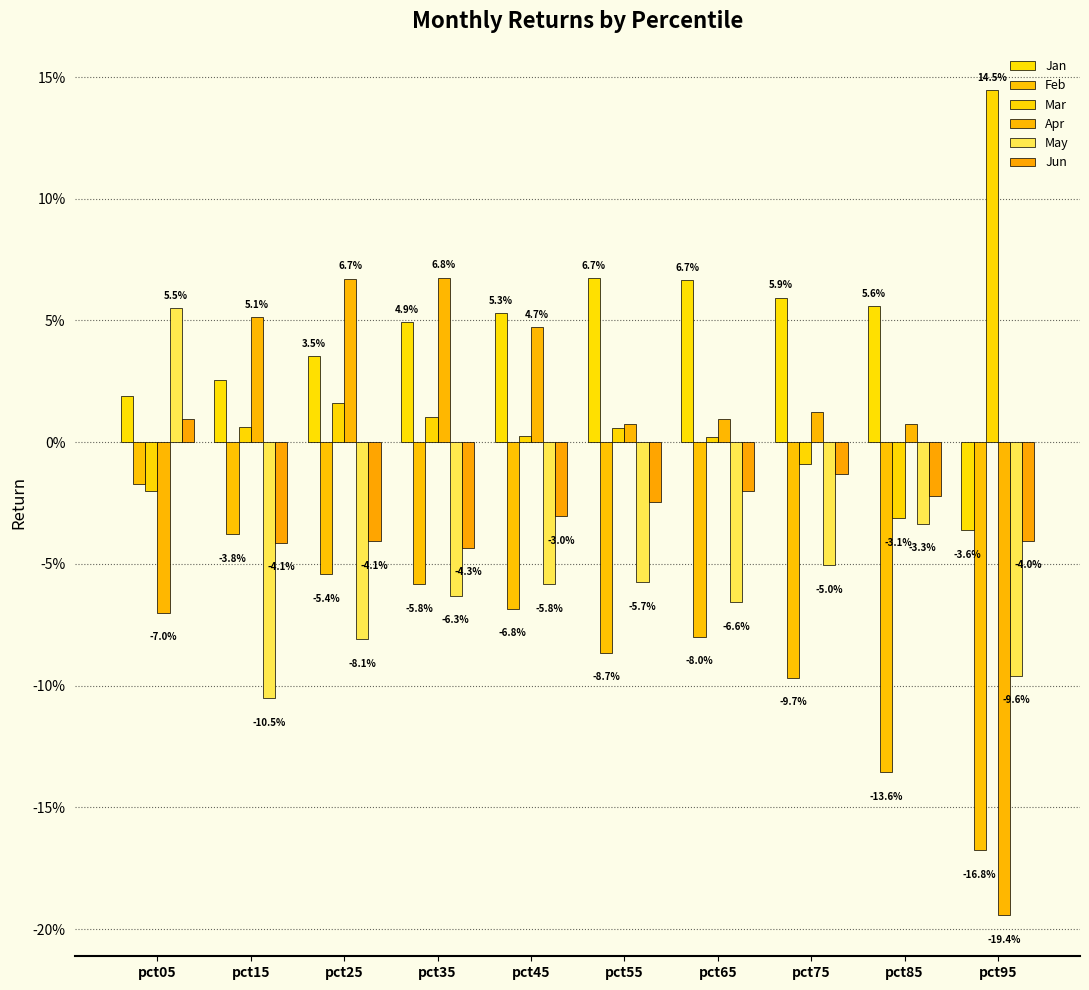

How many negative values does the Jun series have?

9